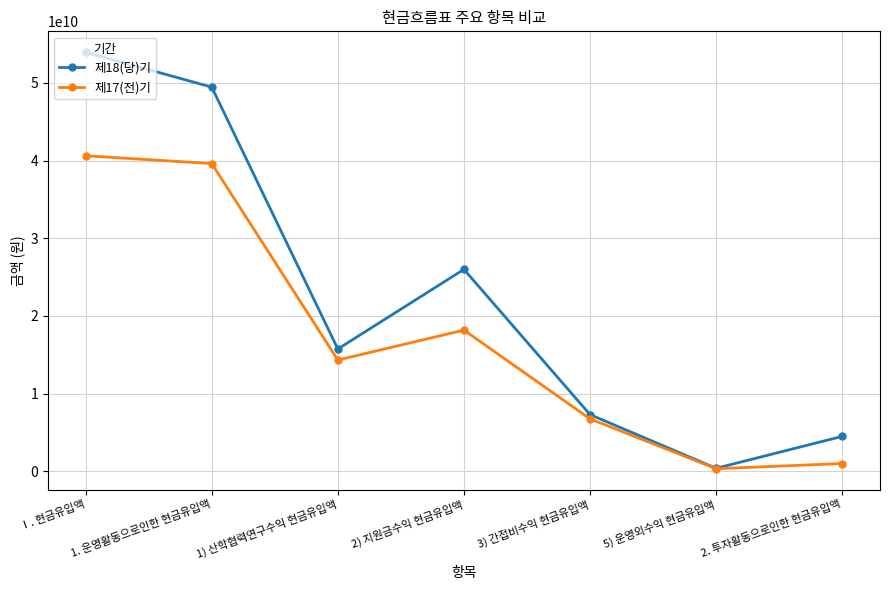

At which category does 제17(전)기 reach its first local peak?

2) 지원금수익 현금유입액